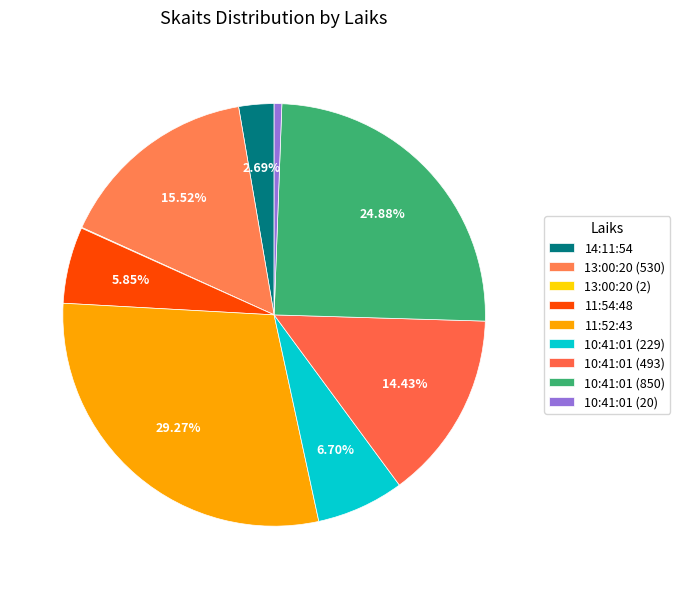

The 10:41:01 (229) slice represents 1% of the pie. True or false?

False